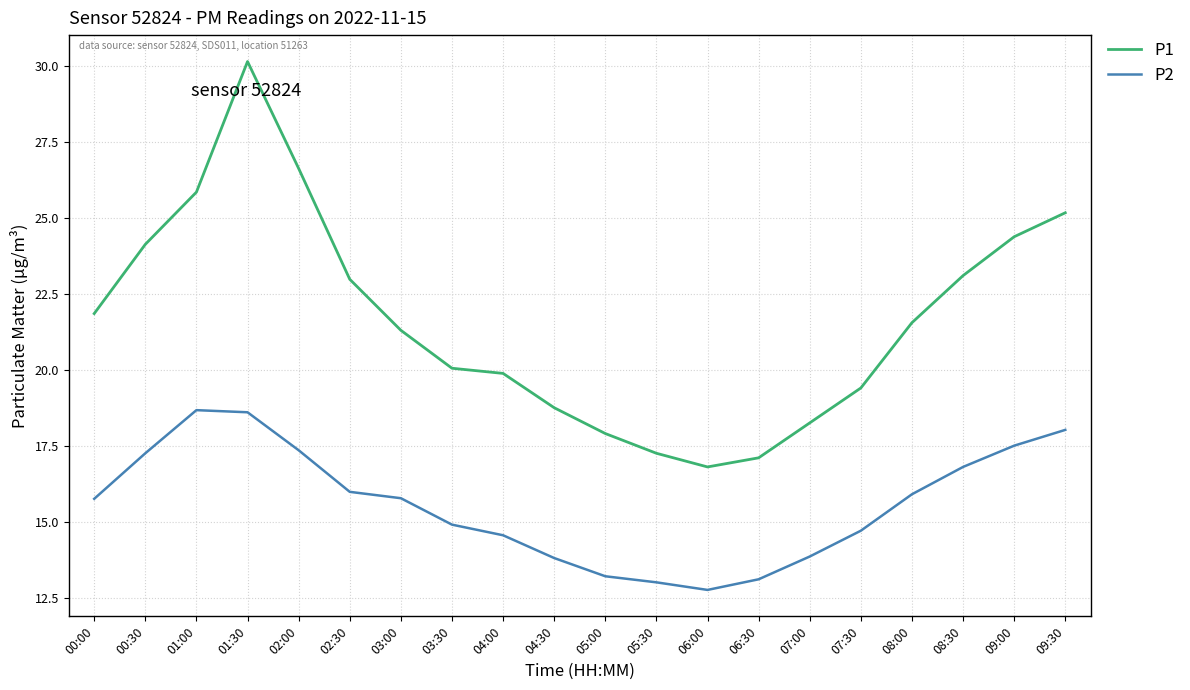

In P2, how many points are higher than both neighbors (excluding endpoints)?

1